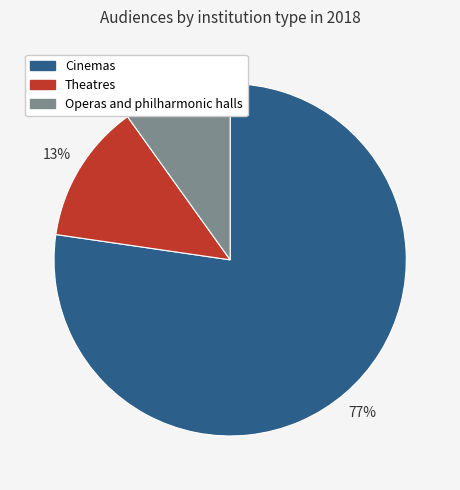

Does Cinemas account for over 50% of the chart?

Yes